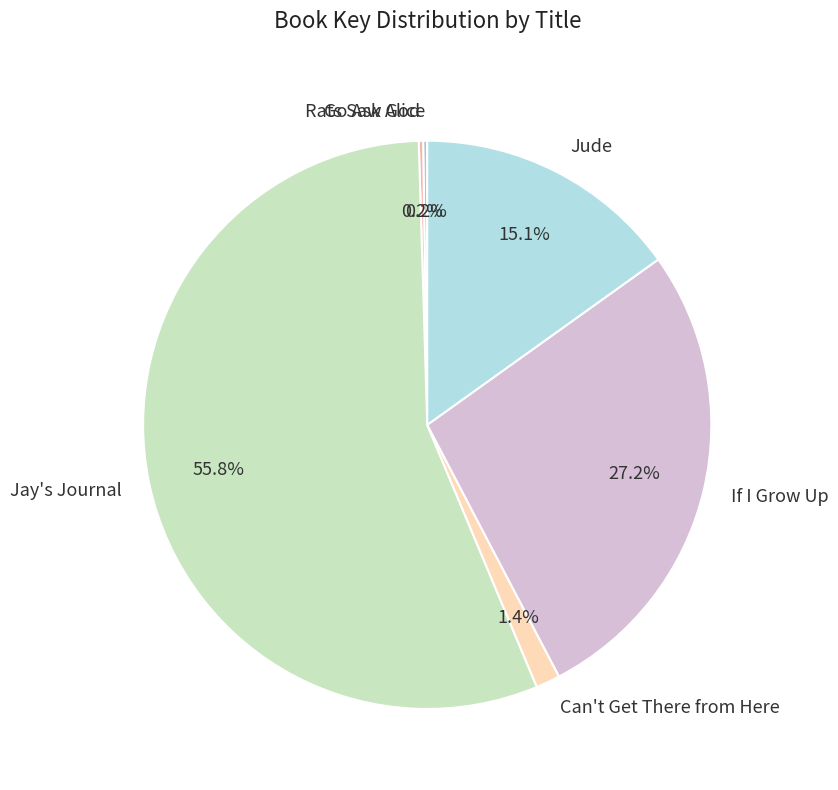

What is the largest slice in the pie chart?

Jay's Journal